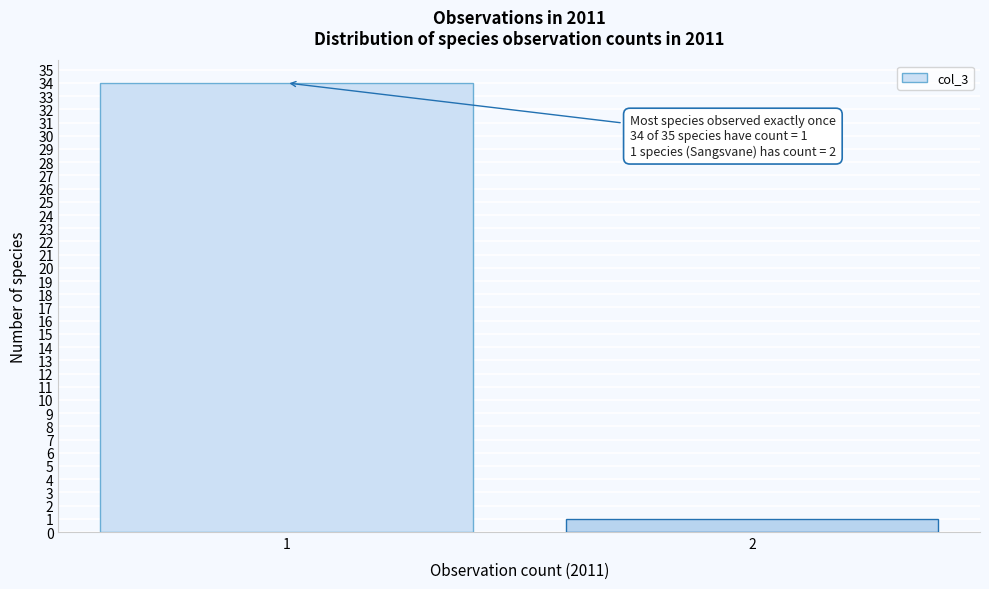

Reading left to right, list all the values displayed in this chart.

1=34	2=1